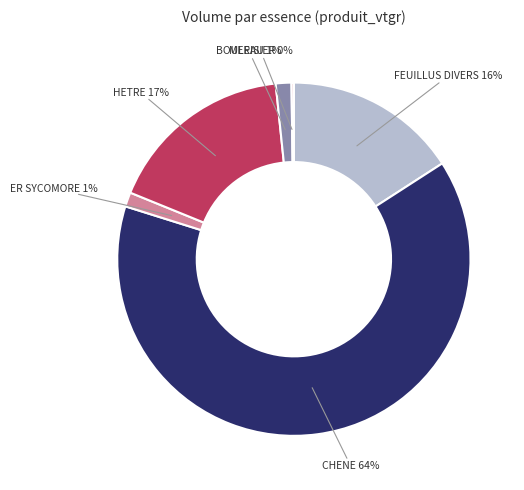

The CHENE slice represents 57% of the pie. True or false?

False